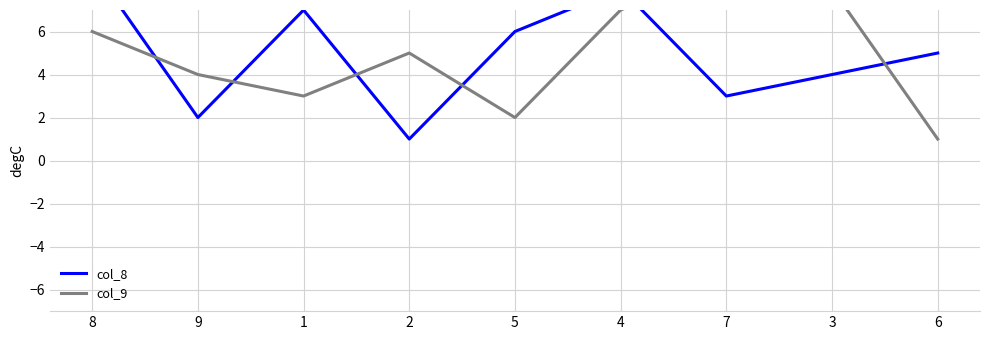

What is the difference between the maximum and minimum values in the col_8 series?

8